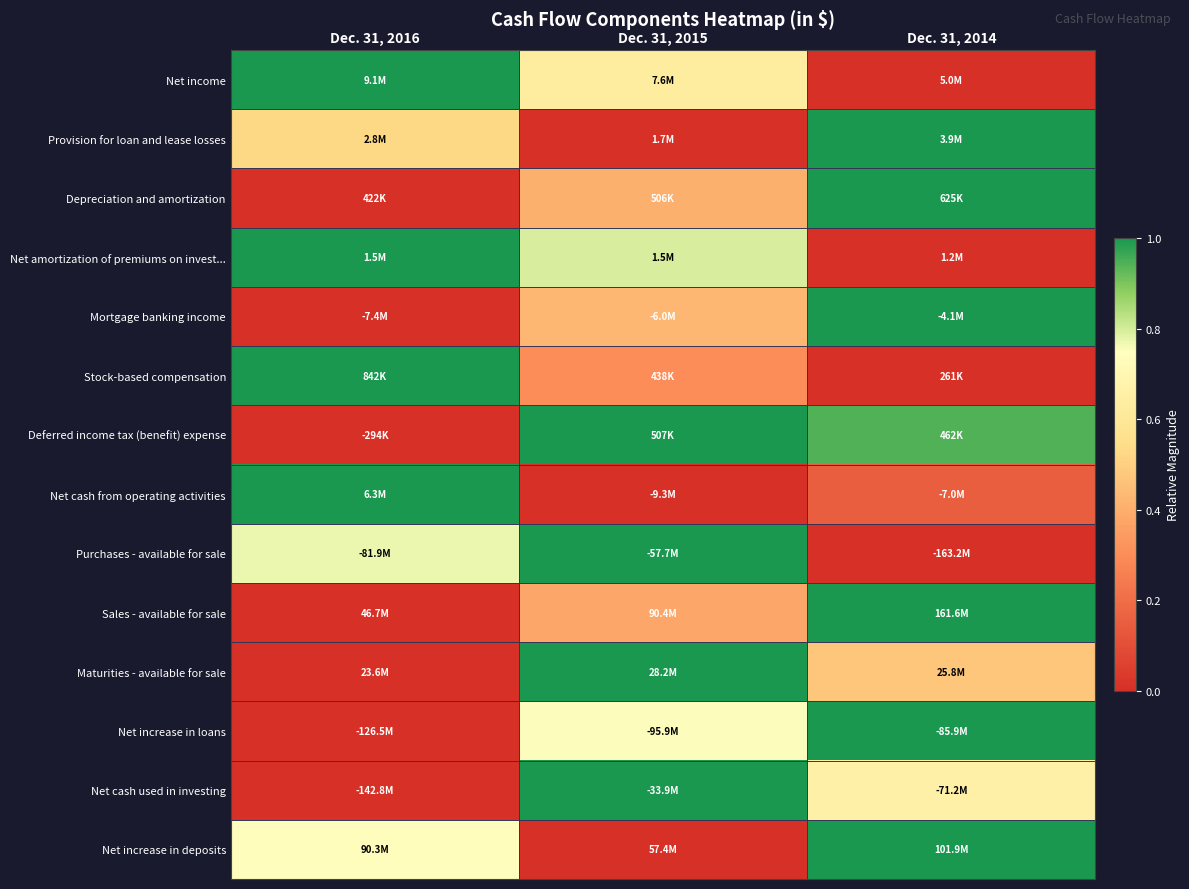

Which category has the lowest value across all series?

Dec. 31, 2014